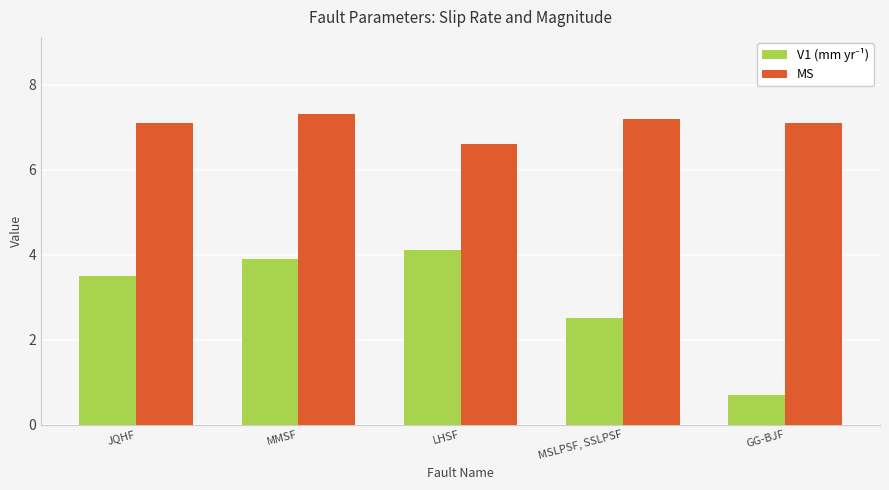

The MS series shows 7.1 at GG-BJF. True or false?

True